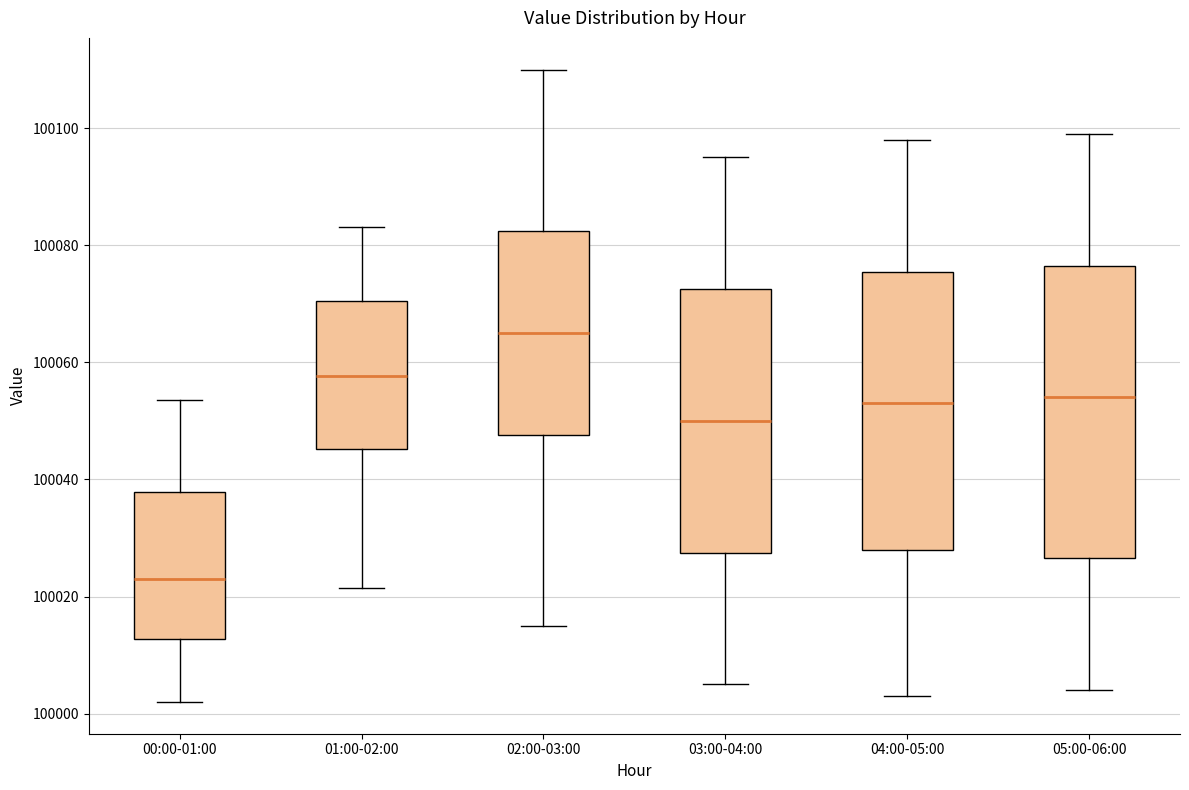

Reading left to right, transcribe this box plot: for each box, give where its median line is, the range the box spans, and where its two whiskers end, as read against the y-axis. The values are not printed on the chart, so give them approximately, as read against the axis.

00:00-01:00: median 100024, box 100012 to 100038, whiskers 100002 to 100054
01:00-02:00: median 100058, box 100046 to 100070, whiskers 100022 to 100084
02:00-03:00: median 100066, box 100048 to 100082, whiskers 100016 to 100110
03:00-04:00: median 100050, box 100028 to 100072, whiskers 100006 to 100096
04:00-05:00: median 100054, box 100028 to 100076, whiskers 100004 to 100098
05:00-06:00: median 100054, box 100026 to 100076, whiskers 100004 to 100100